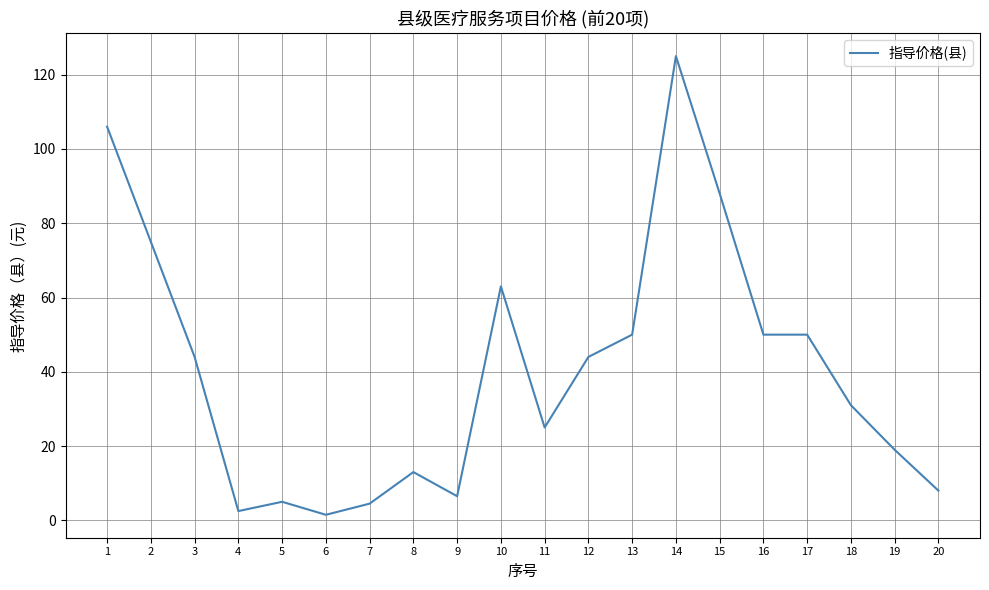

The chart shows a value of 6.5 at 9. True or false?

True